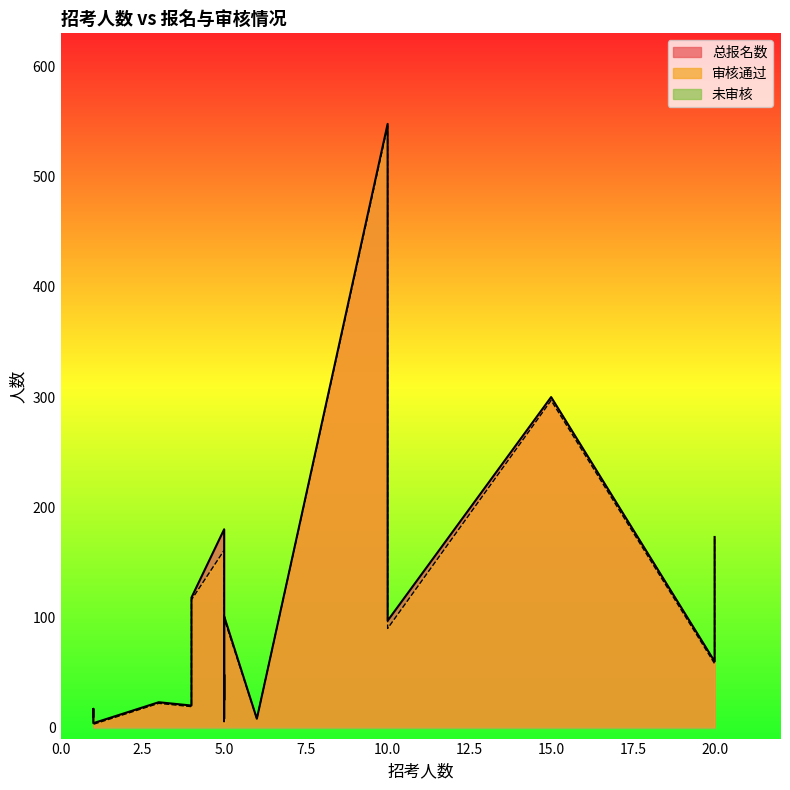

What are all the series names shown in the legend?

审核通过, 总报名数, 未审核